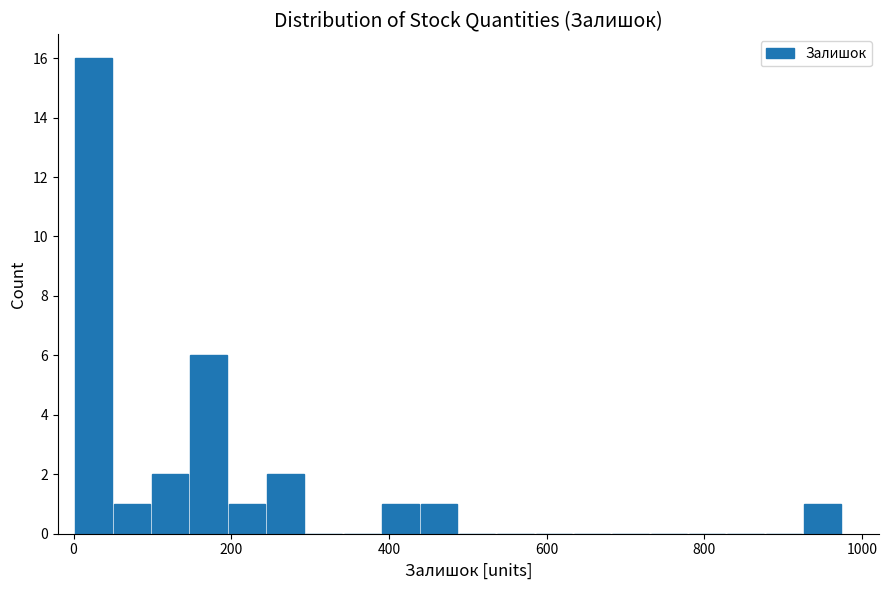

Read against the x-axis, roughly where is the centre of the tallest bar?

20